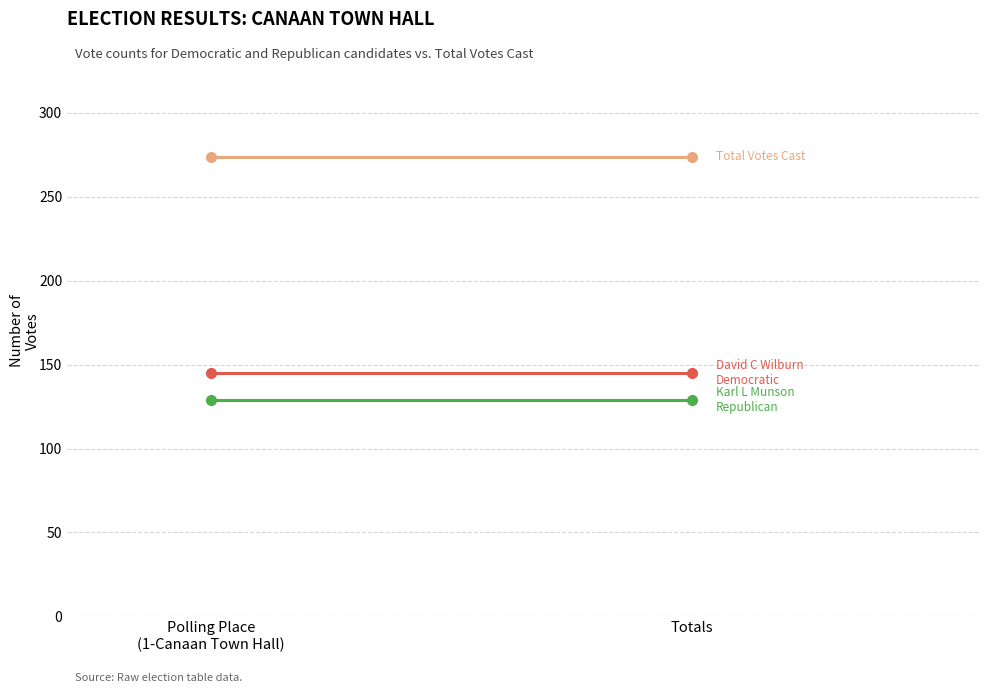

What is the value of the Total Votes Cast point at the 1st from the left?

274